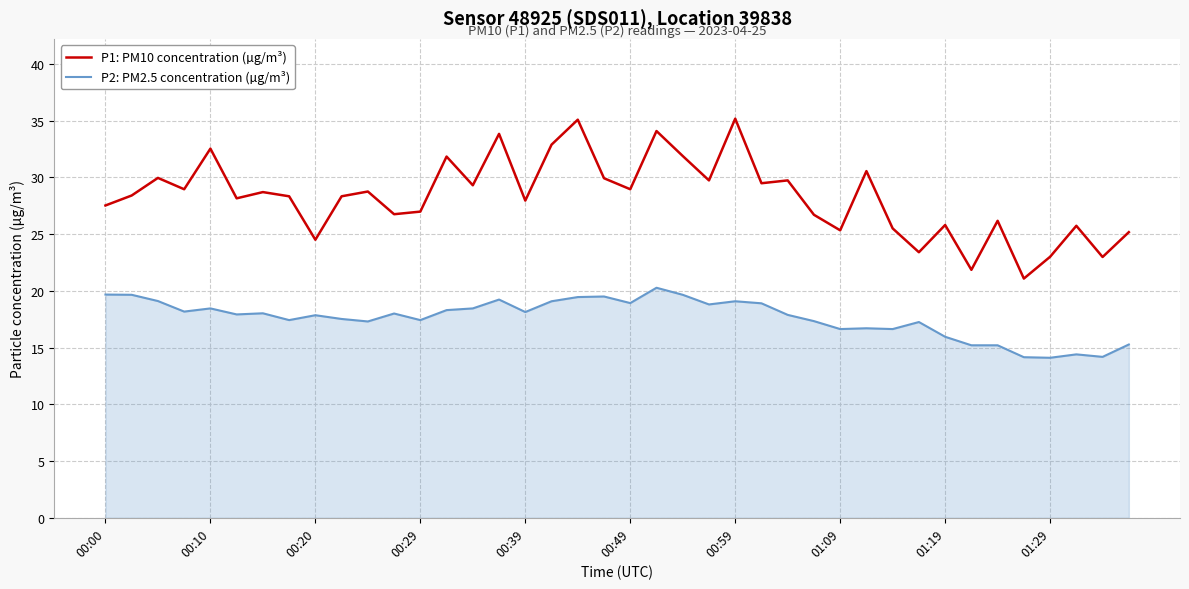

What is the maximum value for P2: PM2.5 concentration (µg/m³)?

20.3